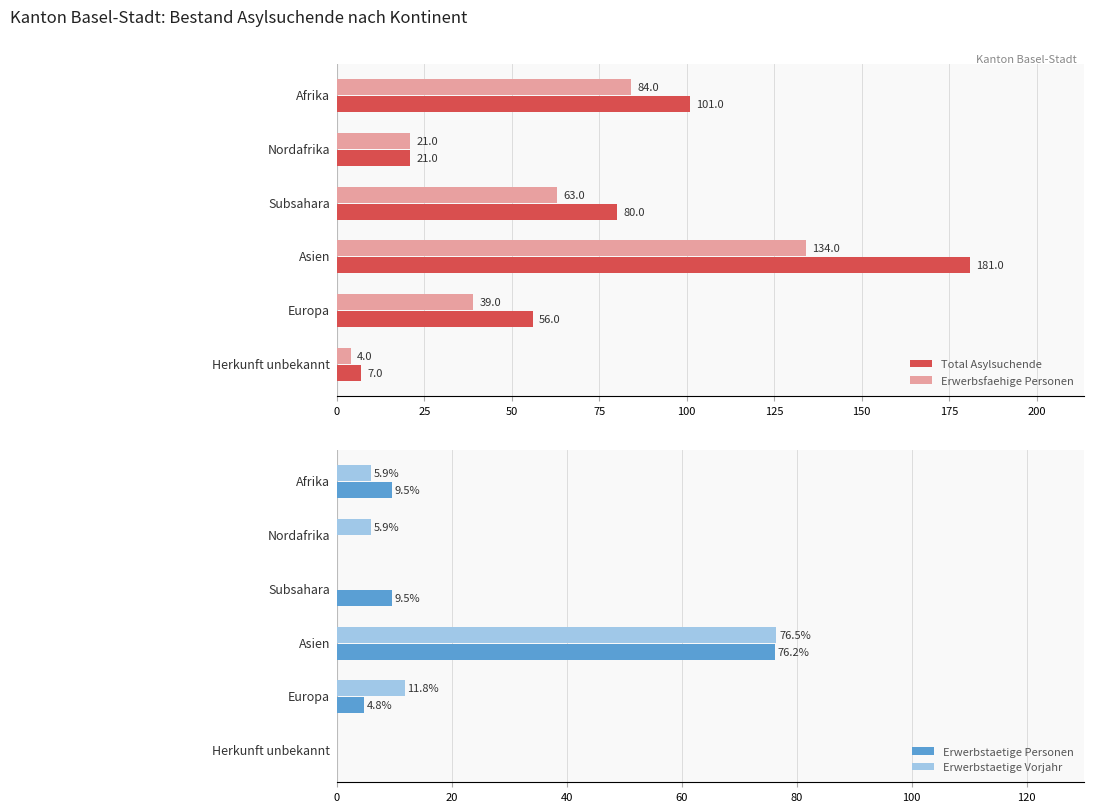

Reading right to left, list all the values displayed in this chart.

Total Asylsuchende: 7.0	56.0	181.0	80.0	21.0	101.0
Erwerbsfaehige Personen: 4.0	39.0	134.0	63.0	21.0	84.0
Erwerbstaetige Personen: 0.0	4.8	76.2	9.5	0.0	9.5
Erwerbstaetige Vorjahr: 0.0	11.8	76.5	0.0	5.9	5.9